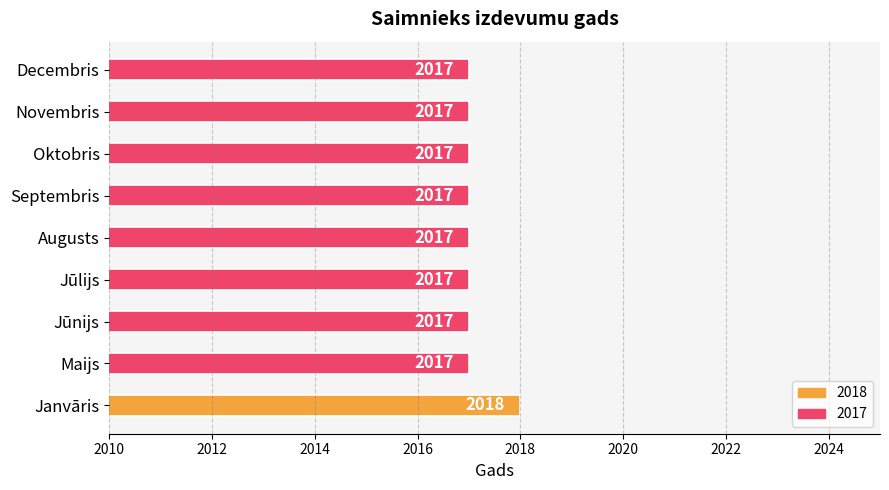

Reading bottom to top, list all the values displayed in this chart.

Janvāris=2018	Maijs=2017	Jūnijs=2017	Jūlijs=2017	Augusts=2017	Septembris=2017	Oktobris=2017	Novembris=2017	Decembris=2017